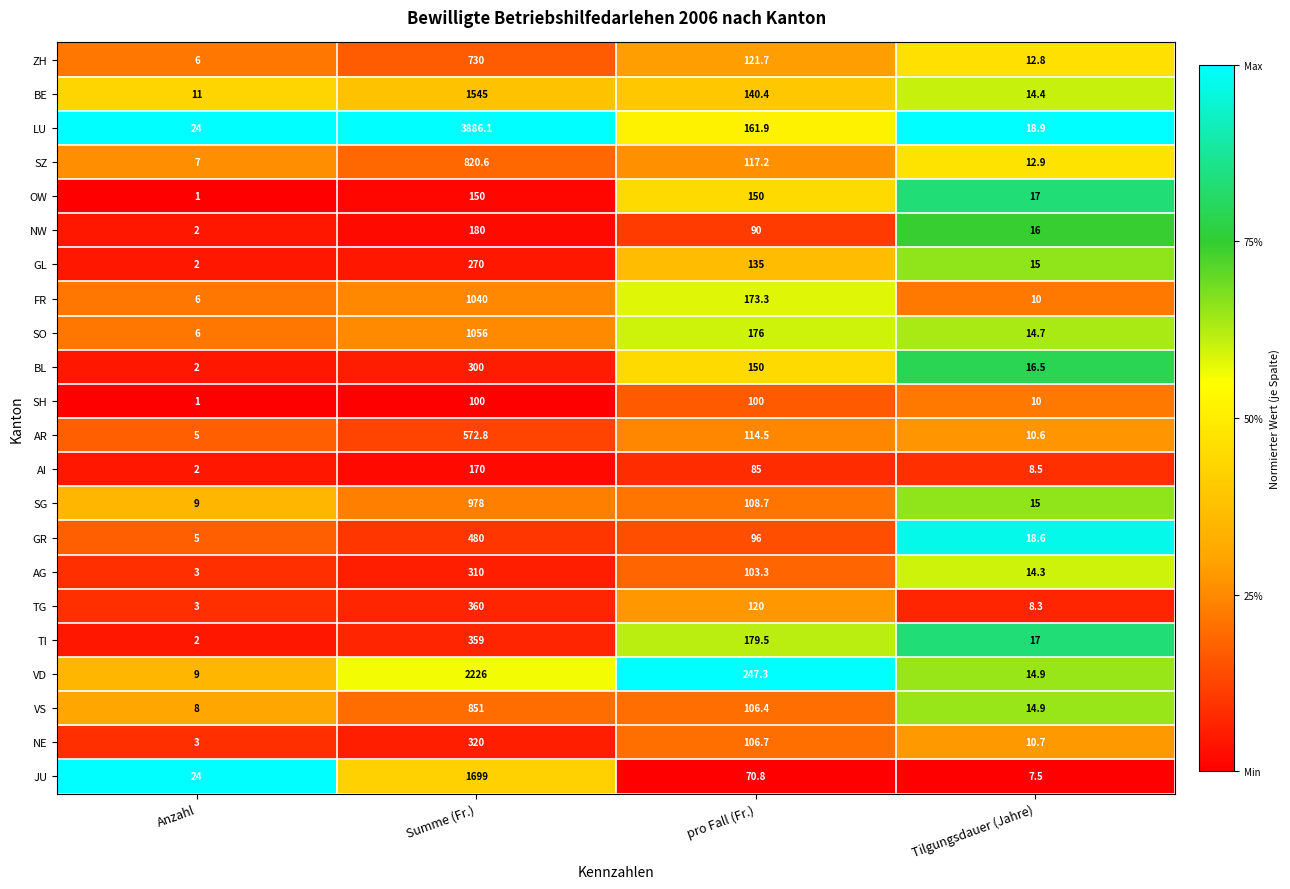

Is it true that AR equals 572.8 at Summe (Fr.)?

True